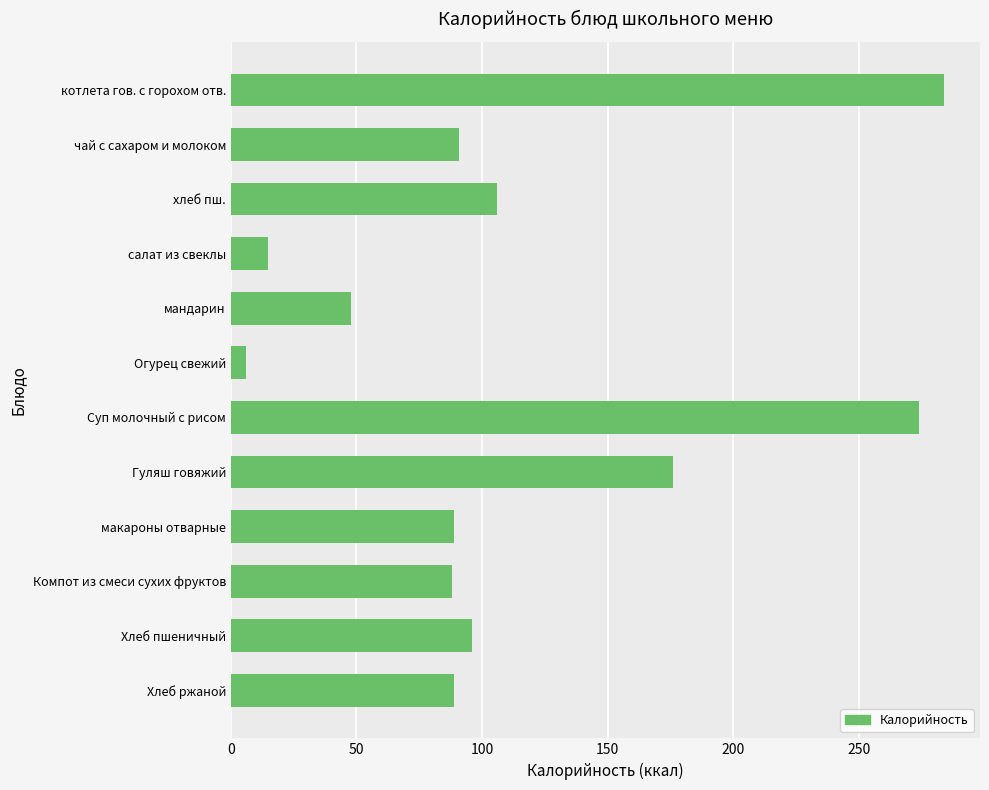

Count the number of categories in the chart.

12